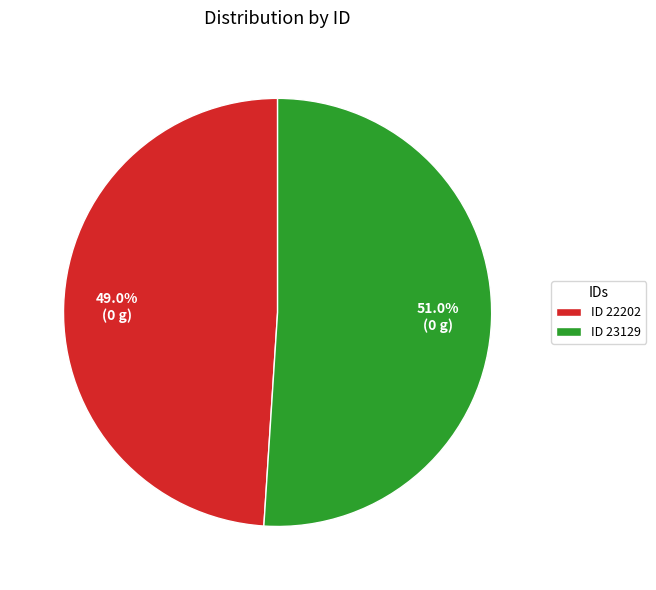

Rank the categories by value from lowest to highest.

ID 22202, ID 23129